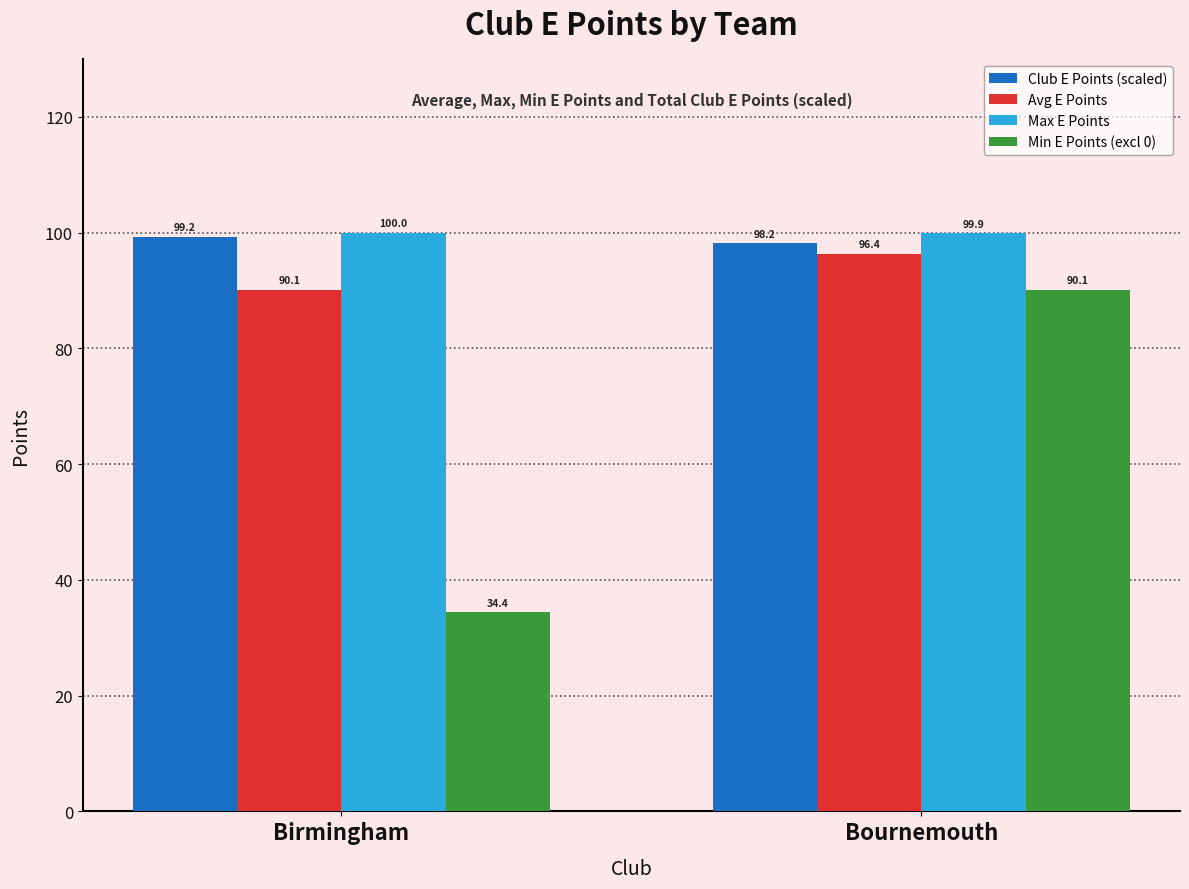

Which series changed the most between Birmingham and Bournemouth?

Min E Points (excl 0)